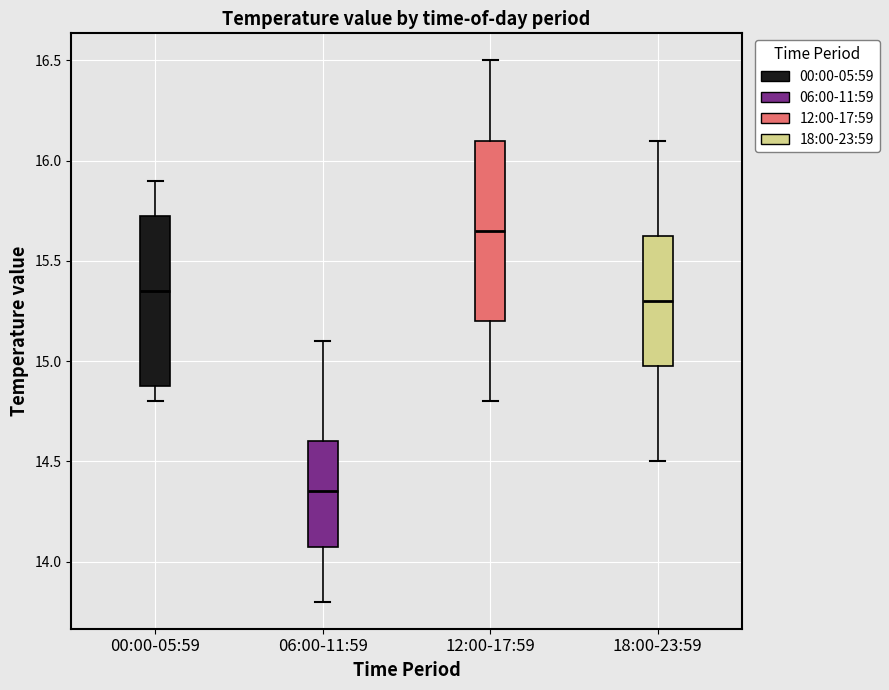

Where does the lower whisker of the box for 18:00-23:59 end on the y-axis? The values are not printed on the chart, so give them approximately, as read against the axis.

14.50